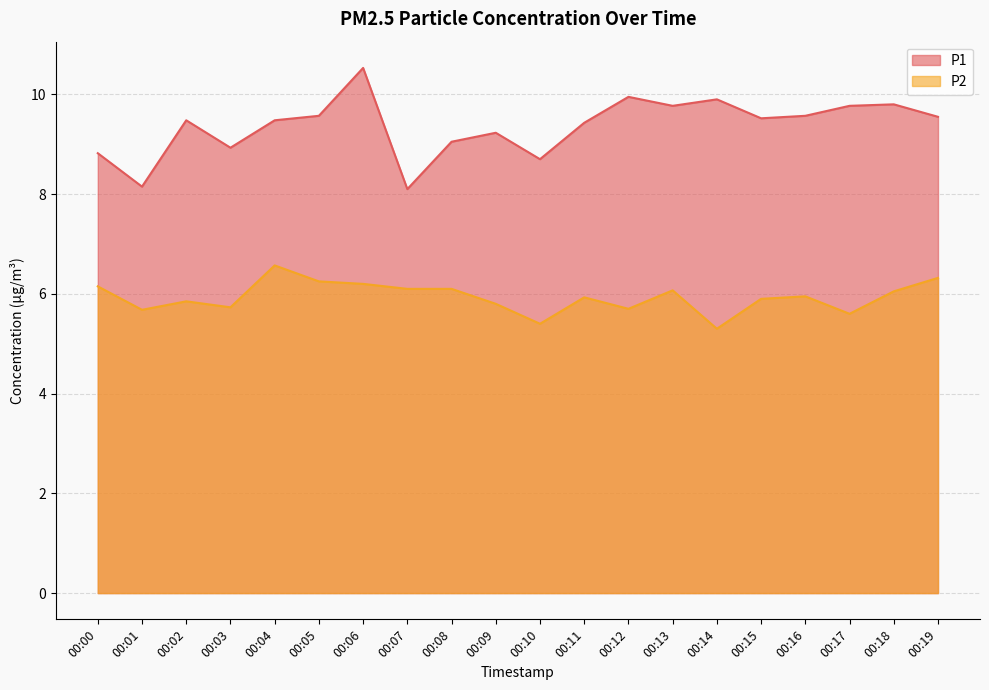

Is the value of P1 at 00:13 greater than the value of P2 at 00:01?

Yes